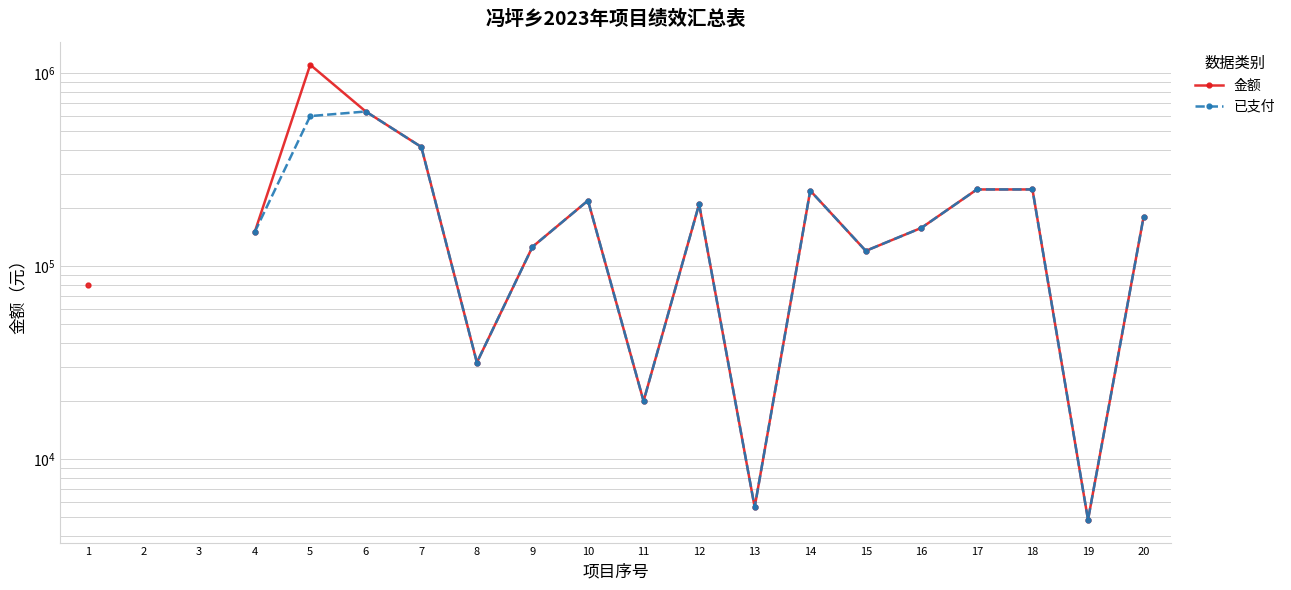

Rank the series at 14 from lowest to highest value.

金额, 已支付